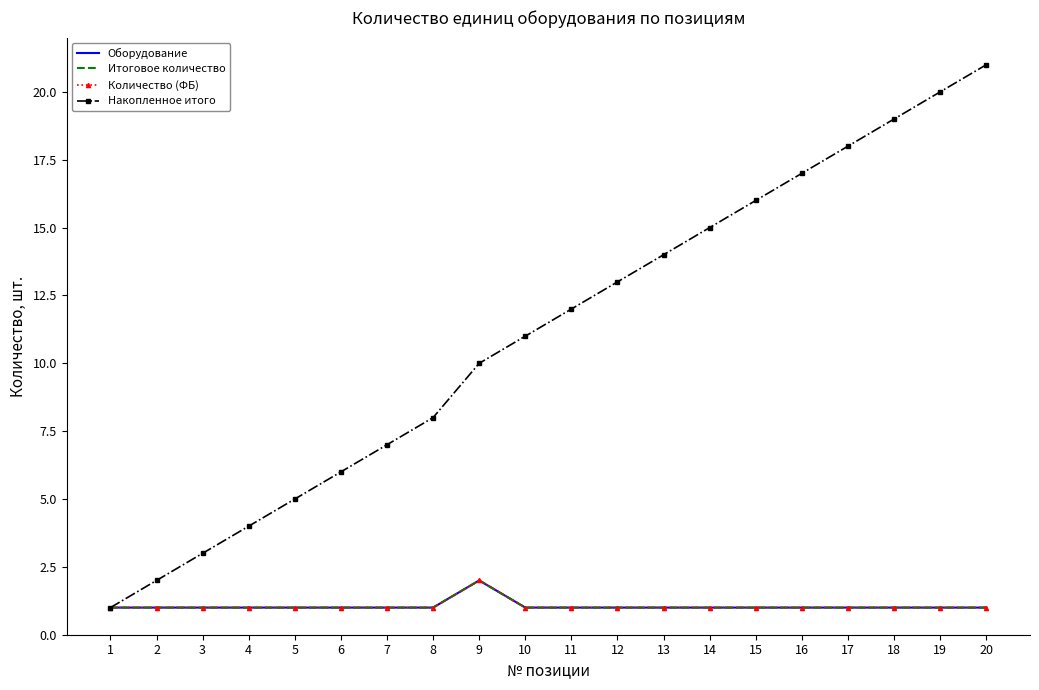

What are all the series names shown in the legend?

Оборудование, Итоговое количество, Количество (ФБ), Накопленное итого